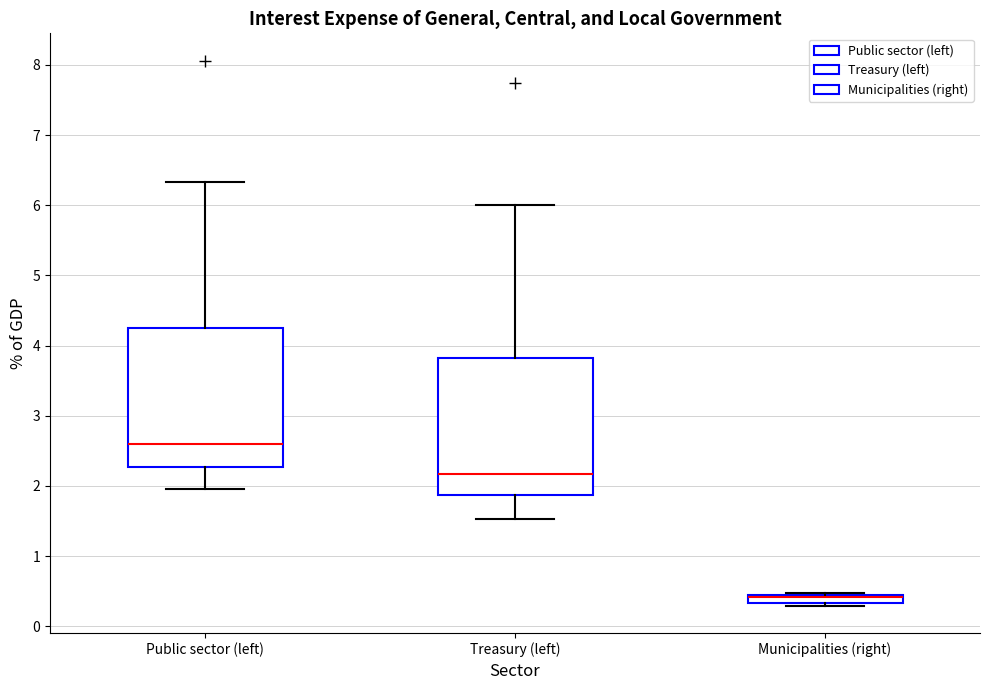

Where is the upper edge of the box for Treasury (left) on the y-axis? The values are not printed on the chart, so give them approximately, as read against the axis.

3.8